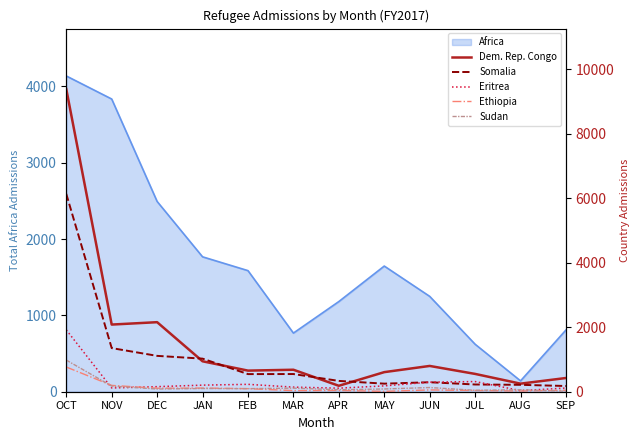

Is it true that Africa equals 4136 at OCT?

True